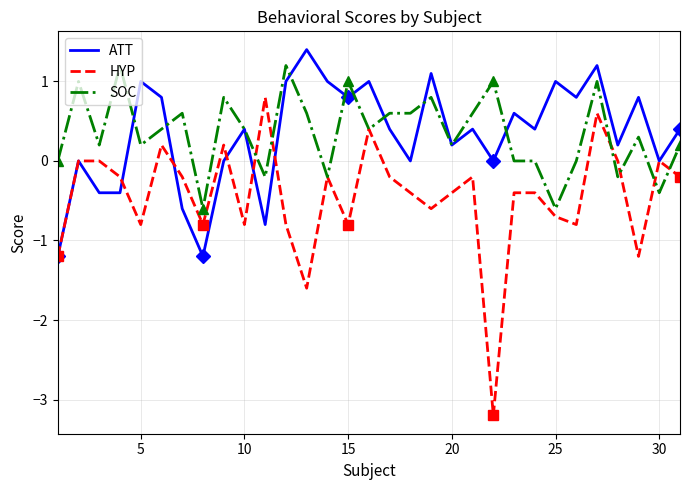

The value of ATT at 25 is 1.7. True or false?

False